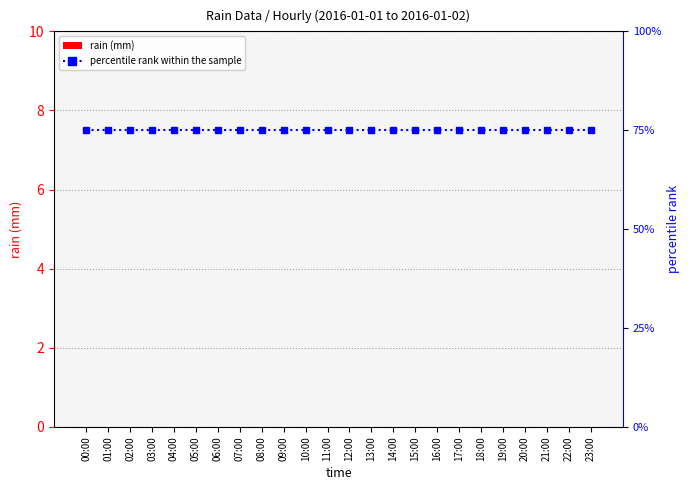

Between 18:00 and 22:00, which series saw the biggest shift?

rain (mm)